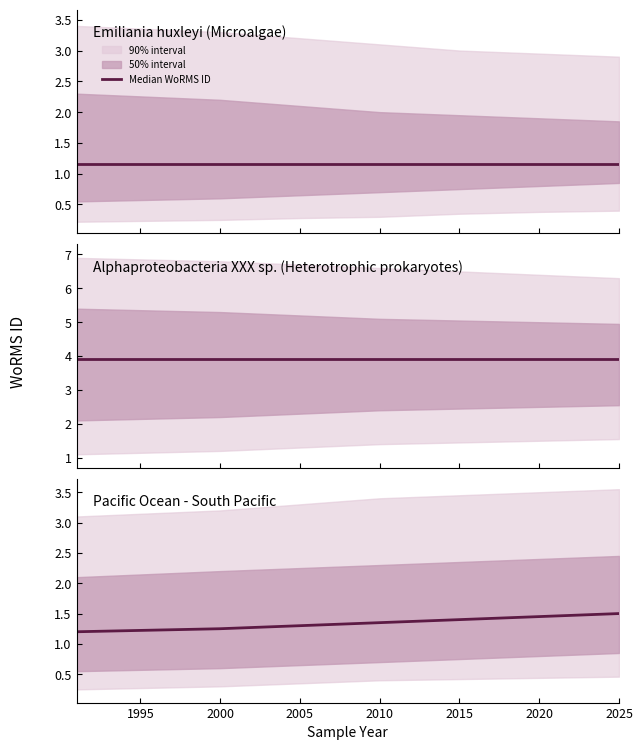

What is the value of the 2nd point from the left?

1.2